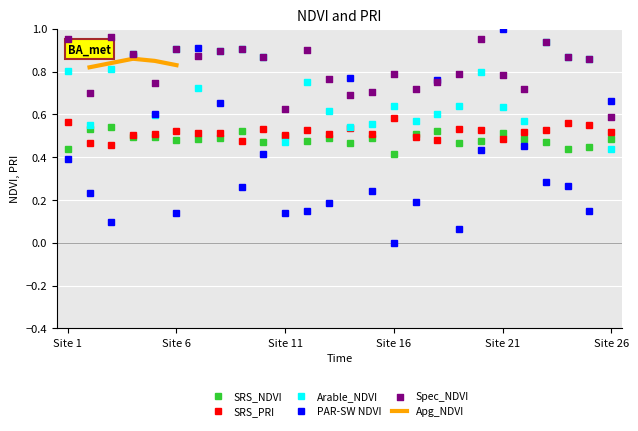

Which series reaches the minimum Y coordinate?

PAR-SW NDVI